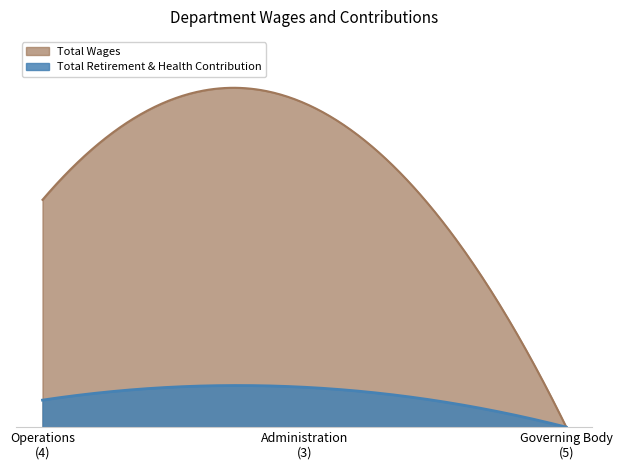

What is the difference between the maximum and minimum values in the Total Retirement & Health Contribution series?

23364